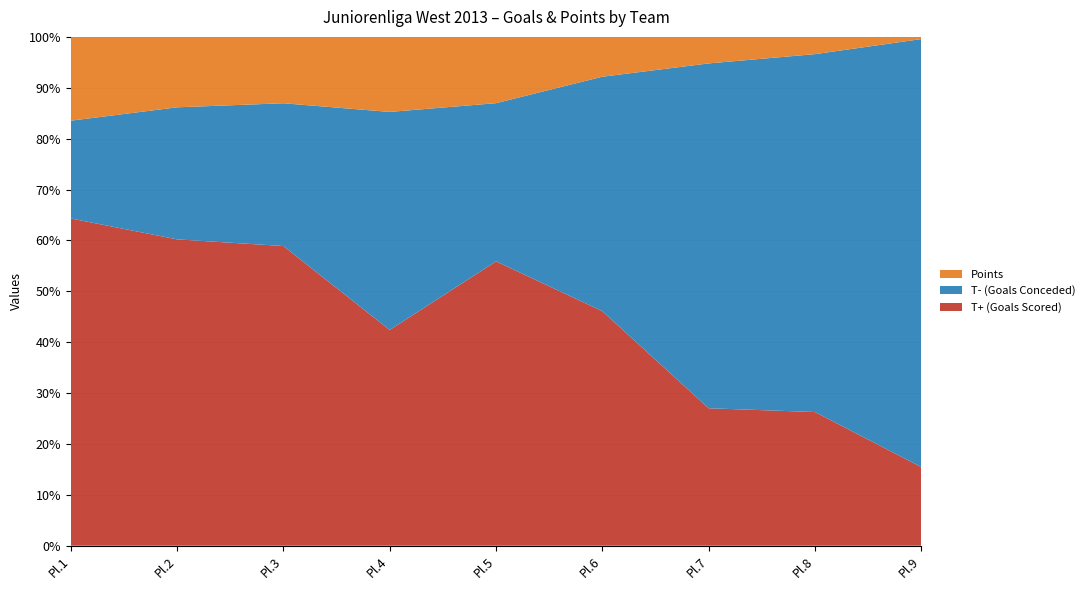

Reading right to left, transcribe all the data shown in this chart.

T+ (Goals Scored): SG Langenfeld Devils I=36	Ahauser Maidy Dogs I=62	Fireballs Sterkrade I=57	Samurai Iserlohn I=106	Düsseldorf Rams I=133	HC Köln-West Rheinos I=92	Crefelder SC I=149	Crash Eagles Kaarst I=174	Duisburg Ducks I=164
T- (Goals Conceded): SG Langenfeld Devils I=196	Ahauser Maidy Dogs I=166	Fireballs Sterkrade I=143	Samurai Iserlohn I=106	Düsseldorf Rams I=74	HC Köln-West Rheinos I=93	Crefelder SC I=71	Crash Eagles Kaarst I=75	Duisburg Ducks I=49
Points: SG Langenfeld Devils I=1	Ahauser Maidy Dogs I=8	Fireballs Sterkrade I=11	Samurai Iserlohn I=18	Düsseldorf Rams I=31	HC Köln-West Rheinos I=32	Crefelder SC I=33	Crash Eagles Kaarst I=40	Duisburg Ducks I=42